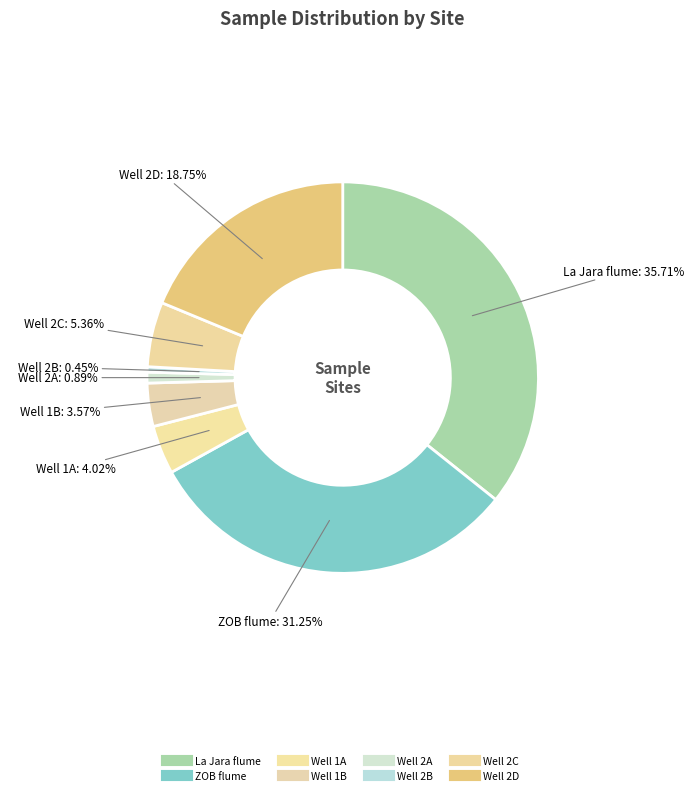

How many segments does this pie chart have?

8